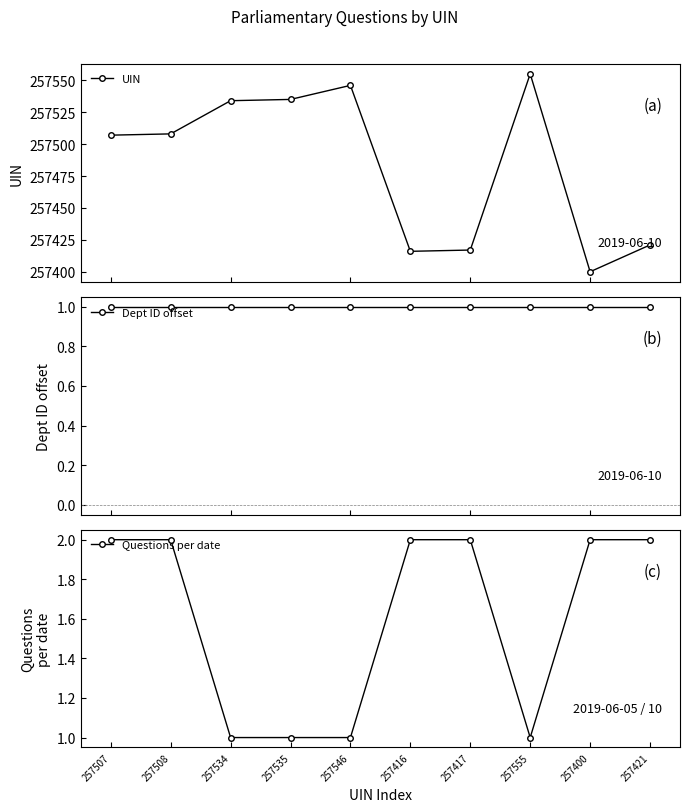

Reading left to right, list all the values displayed in this chart.

UIN: 257507	257508	257534	257535	257546	257416	257417	257555	257400	257421
Dept ID offset: 1	1	1	1	1	1	1	1	1	1
Questions per date: 2	2	1	1	1	2	2	1	2	2